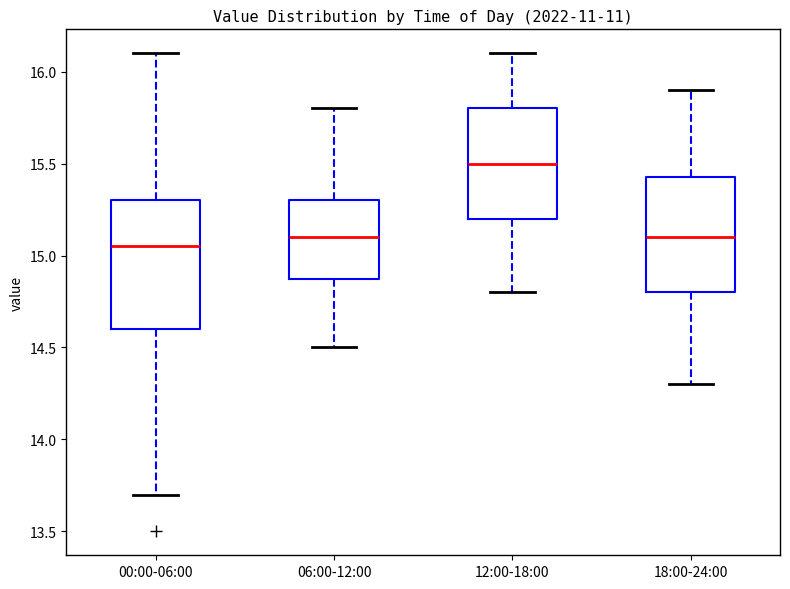

Reading left to right, transcribe this box plot: for each box, give where its median line is, the range the box spans, and where its two whiskers end, as read against the y-axis. The values are not printed on the chart, so give them approximately, as read against the axis.

00:00-06:00: median 15.05, box 14.60 to 15.30, whiskers 13.70 to 16.10
06:00-12:00: median 15.10, box 14.90 to 15.30, whiskers 14.50 to 15.80
12:00-18:00: median 15.50, box 15.20 to 15.80, whiskers 14.80 to 16.10
18:00-24:00: median 15.10, box 14.80 to 15.45, whiskers 14.30 to 15.90